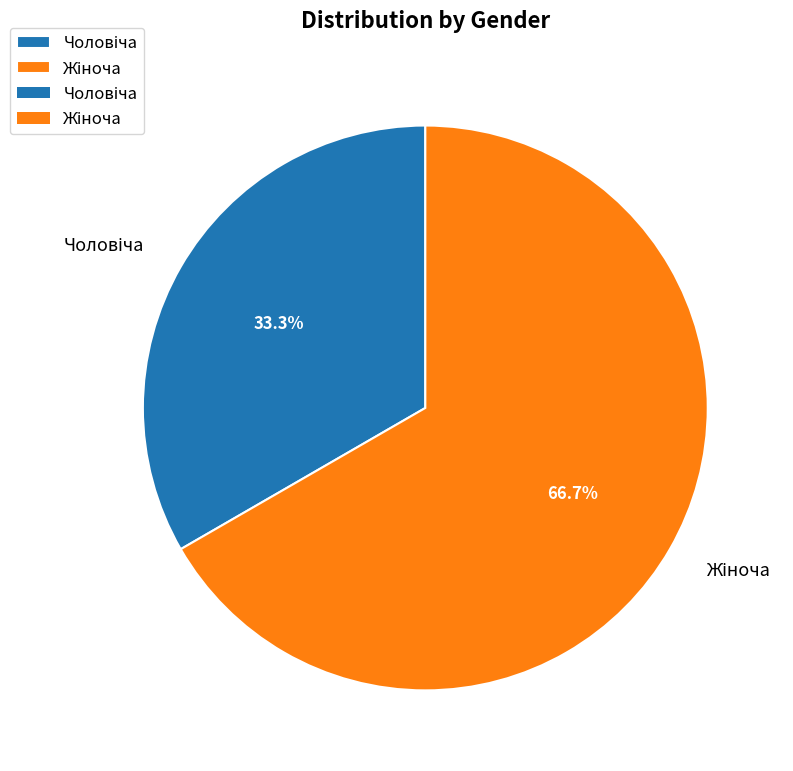

Does any single category account for the majority?

Yes